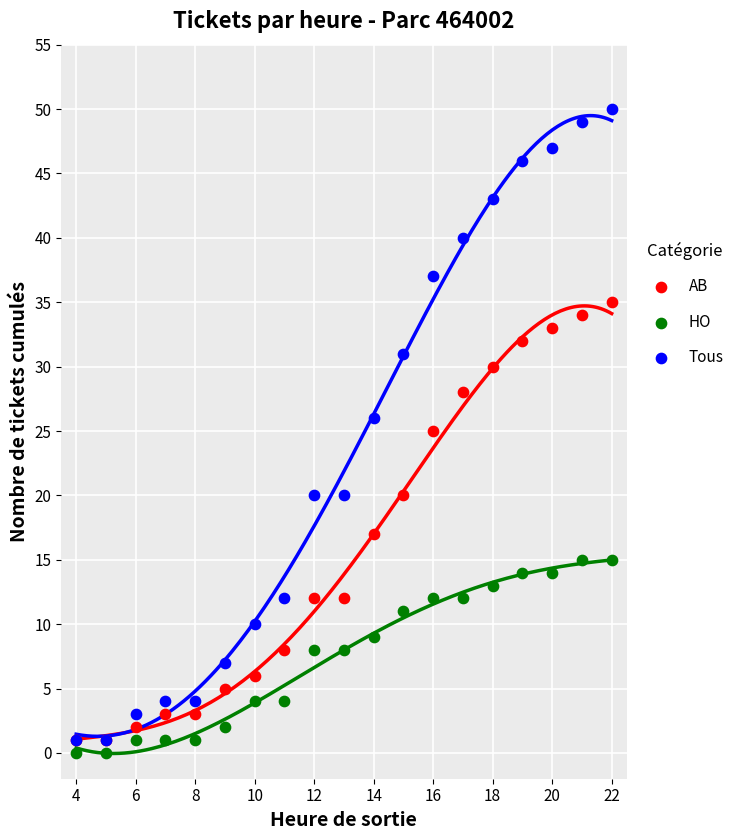

Which series has the largest Y range (max minus min)?

Tous